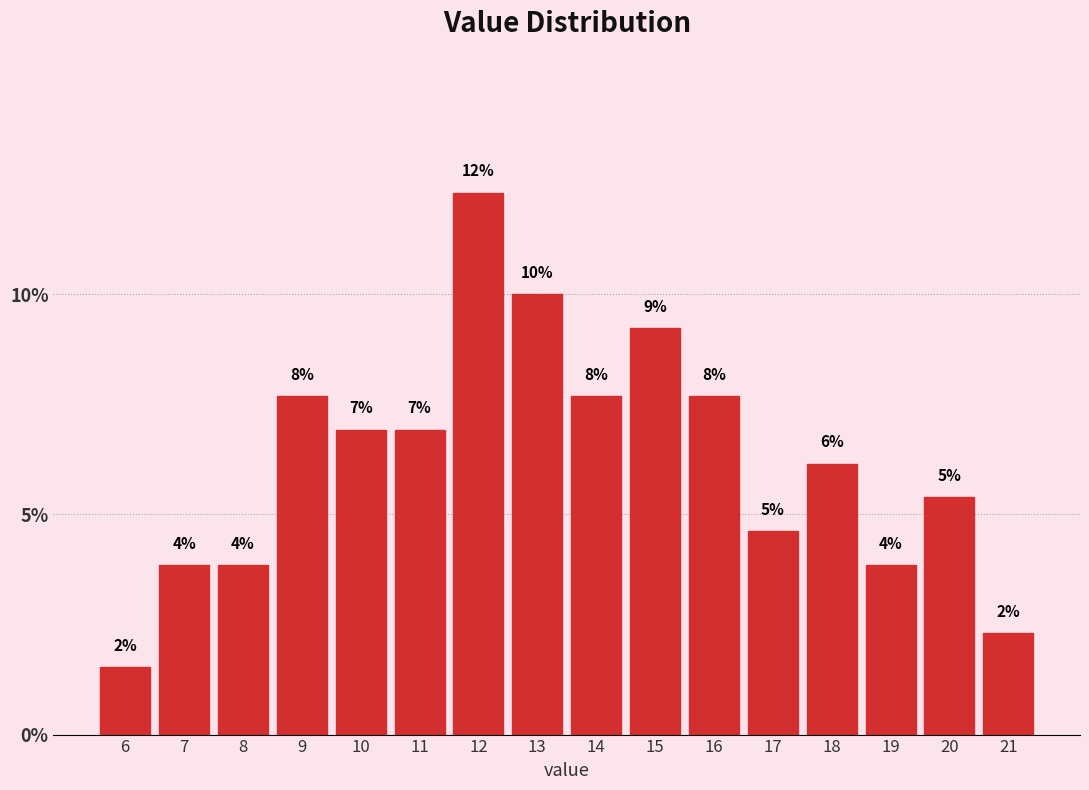

Does the chart contain any negative values?

No